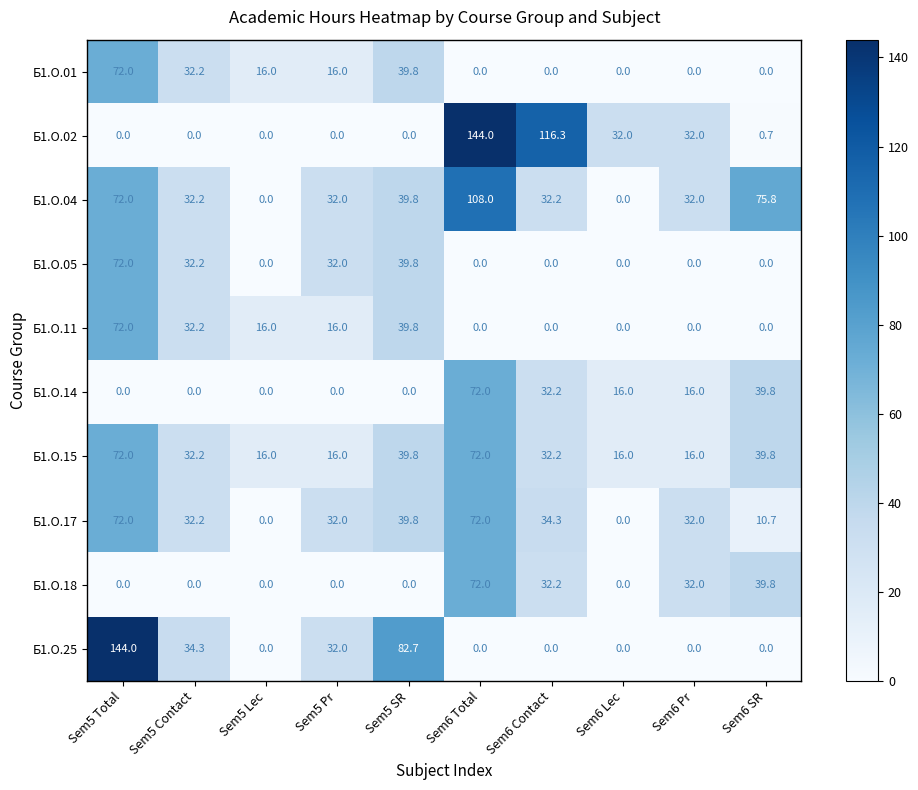

Which category has the highest value in the Б1.О.01 series?

Sem5 Total